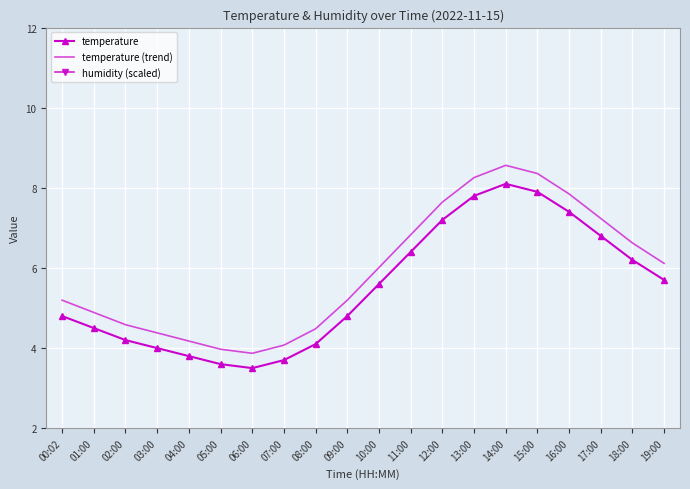

What is the minimum value shown in the chart?

3.5